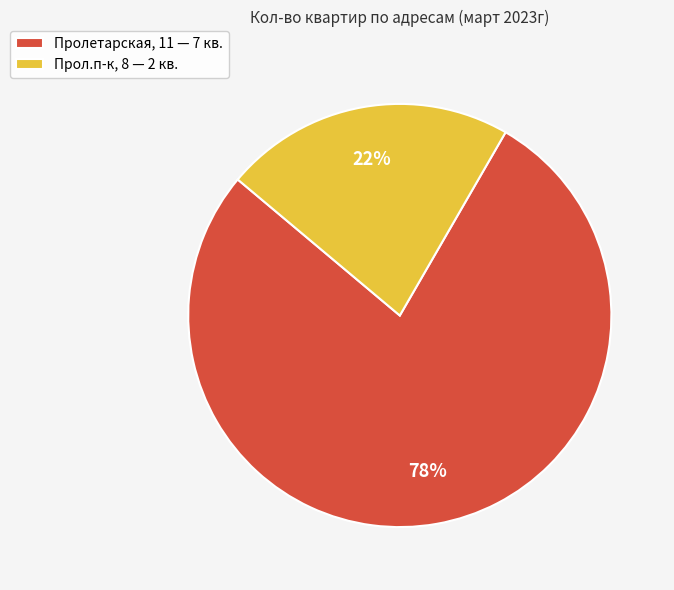

To the nearest percent, what portion does Прол.п-к, 8 represent?

22%